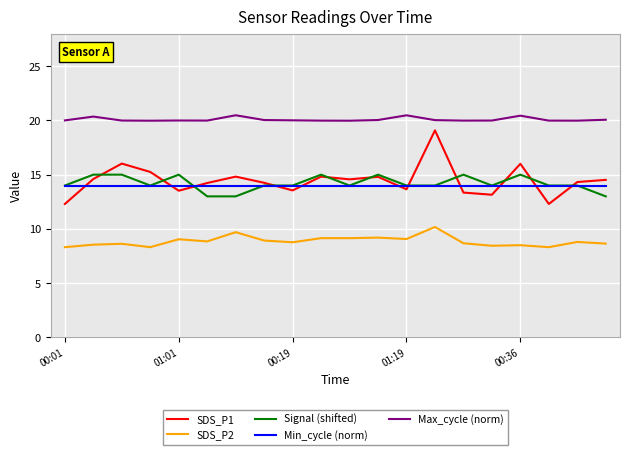

True or false: SDS_P1 has more than 2 interior local peaks.

True